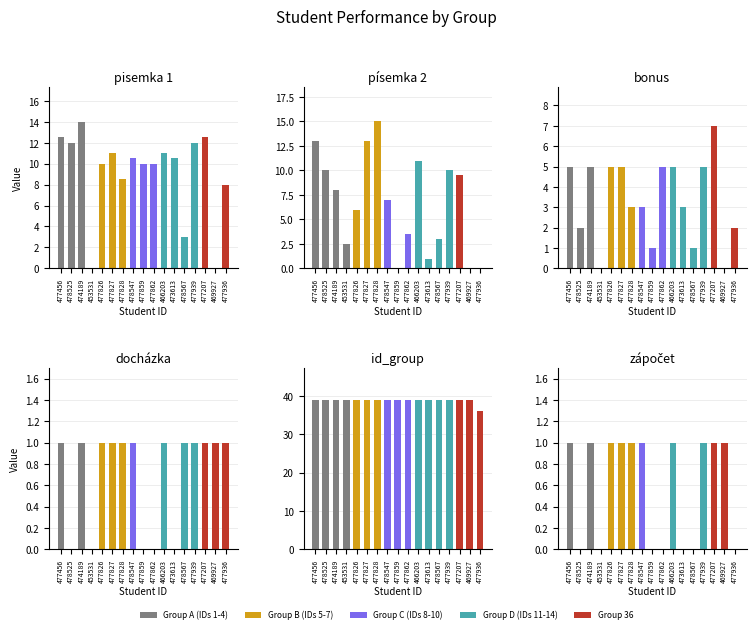

Which series has the widest spread of values?

písemka 2